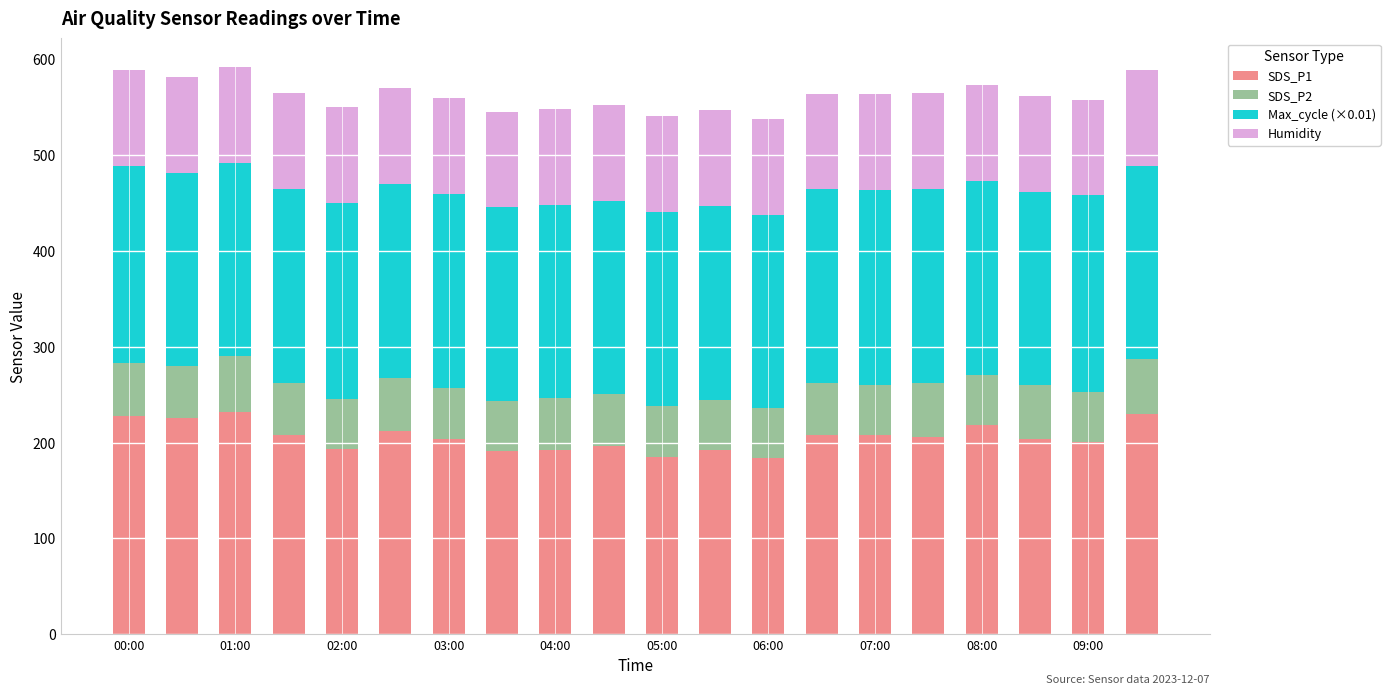

Count the number of categories in the chart.

20